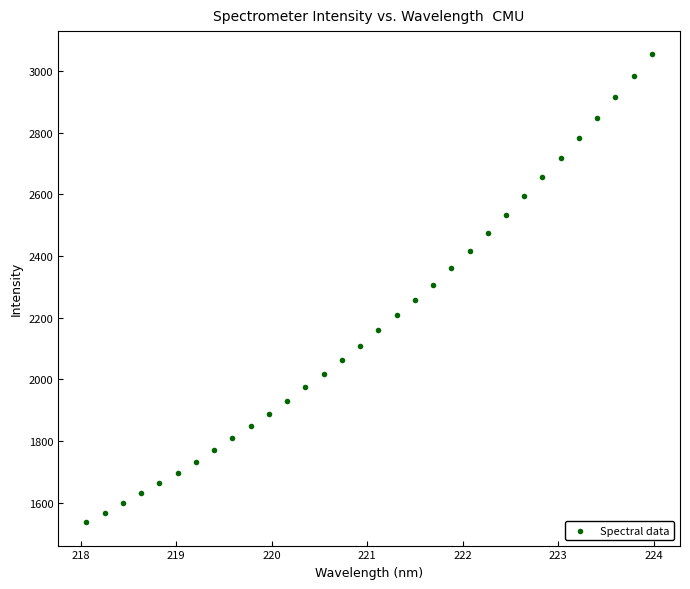

What is the range of X values (max minus min)?

5.9